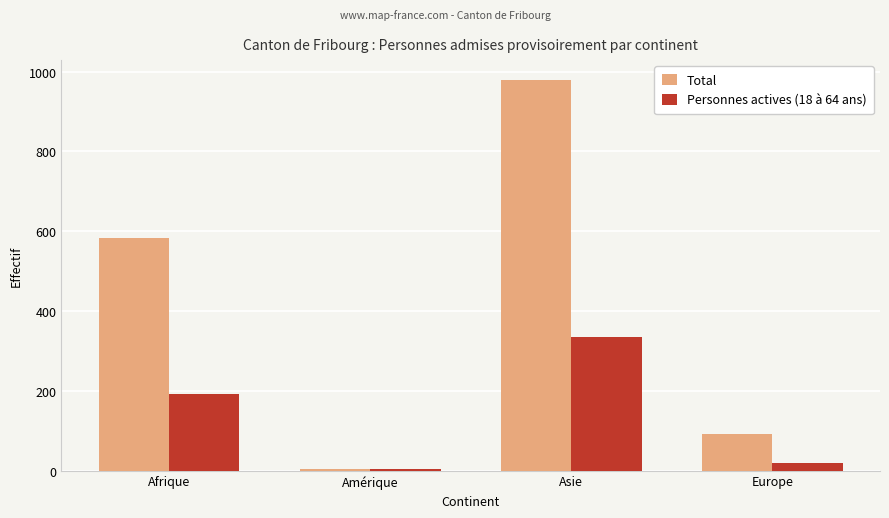

What is the maximum value shown in the chart?

980